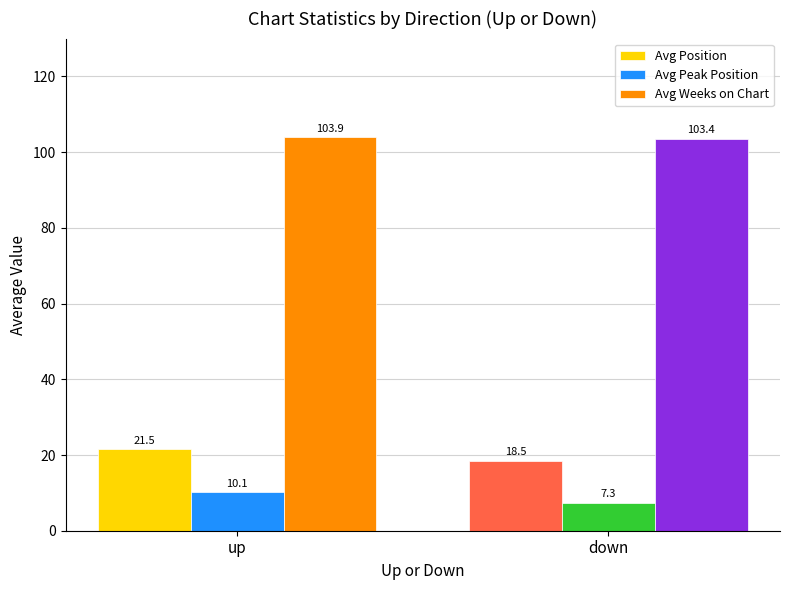

Where is Avg Peak Position nearest to the value 8?

down